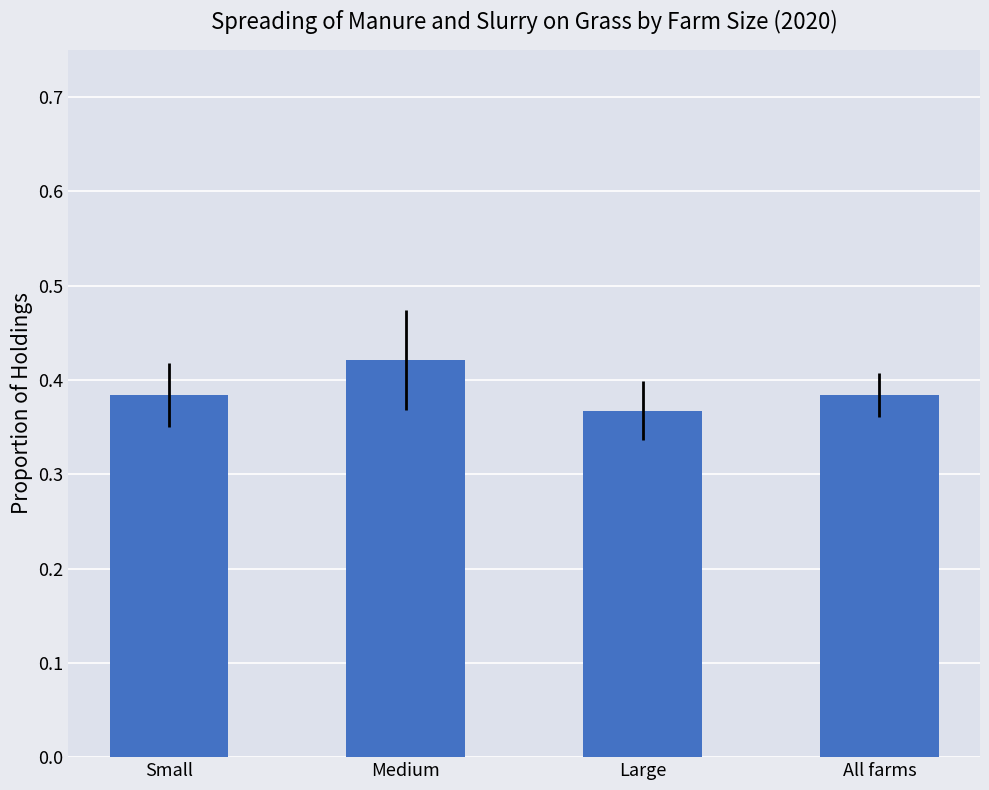

What is the label of the 2nd bar from the left?

Medium